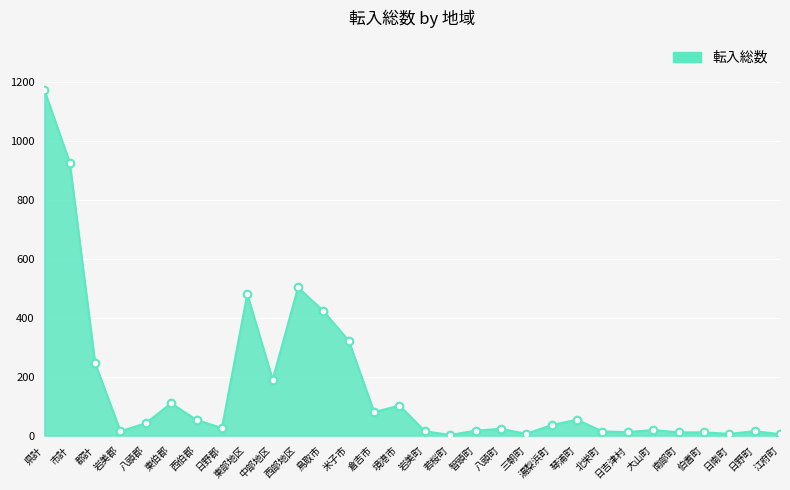

Between 境港市 and 鳥取市, which is larger?

鳥取市